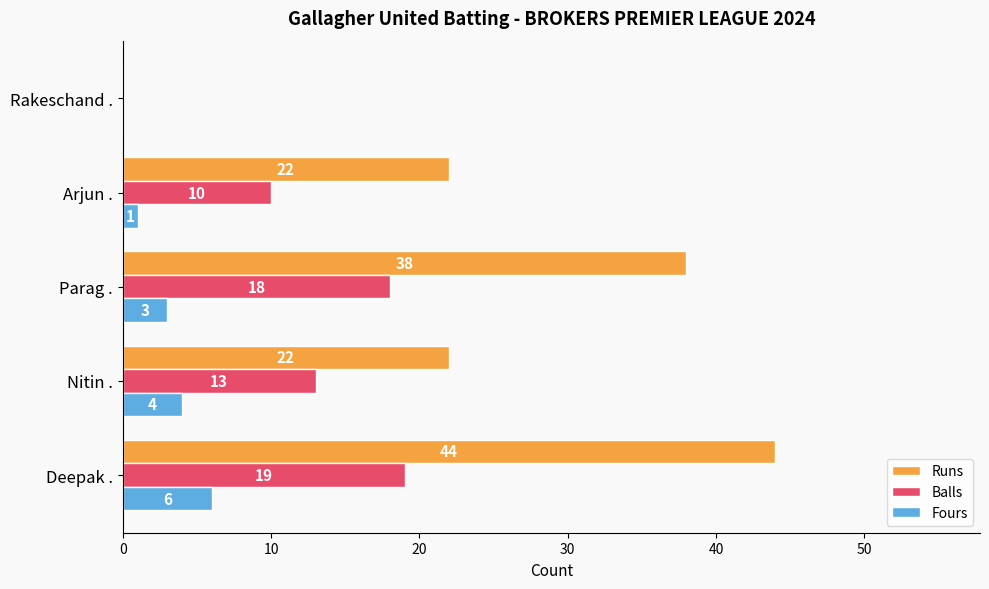

The value of Fours at Deepak . is 6. True or false?

True